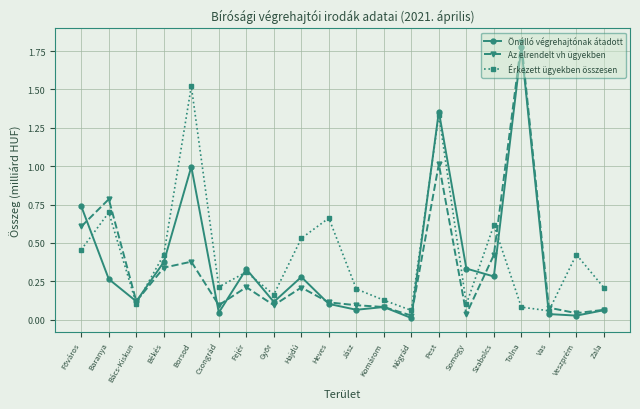

What is the sum of all Érkezett ügyekben összesen values?

8.3